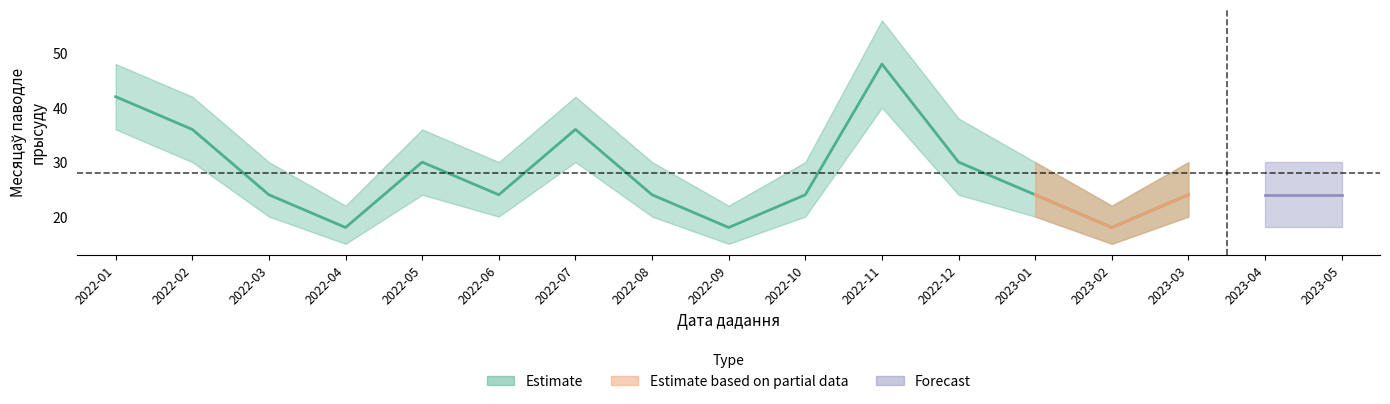

What is the difference between the values at 2023-03 and 2022-02?

12